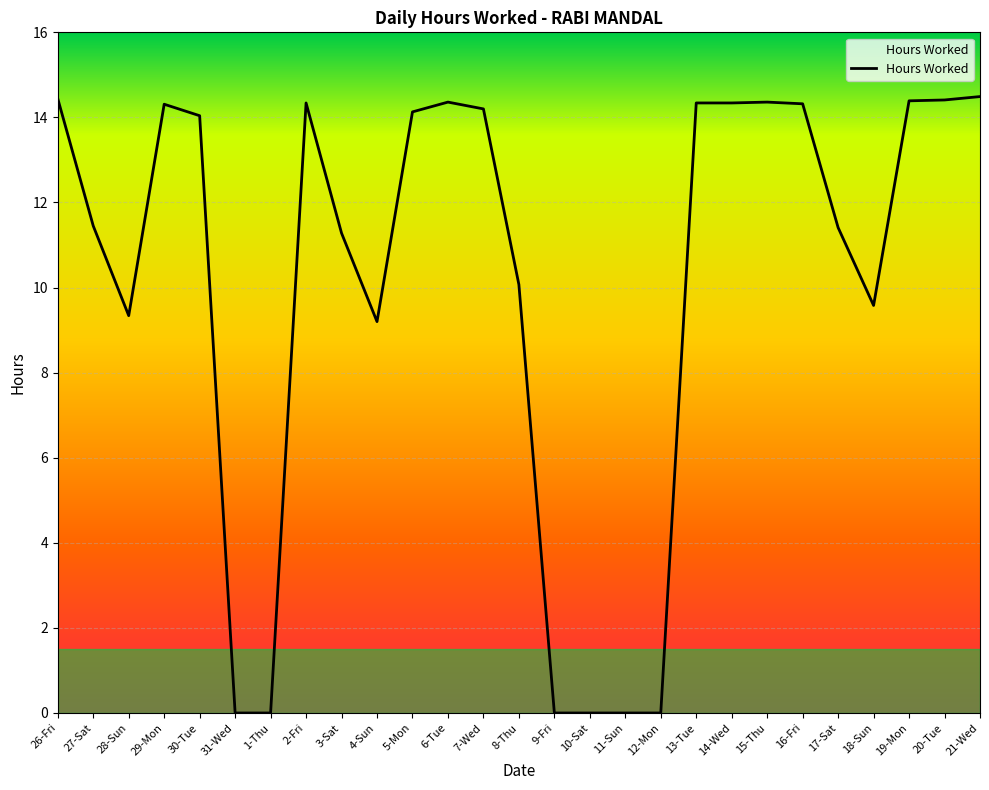

True or false: the data has more than 0 interior local peaks.

True